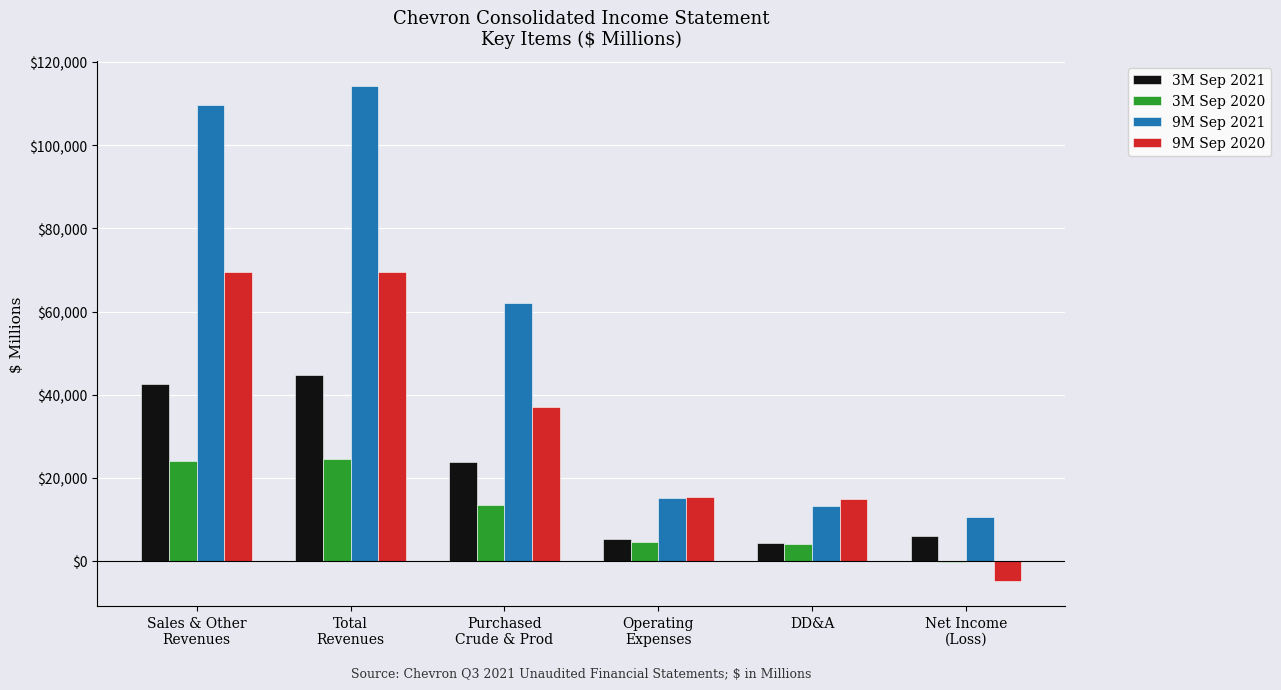

Which series has the largest total across all categories?

9M Sep 2021